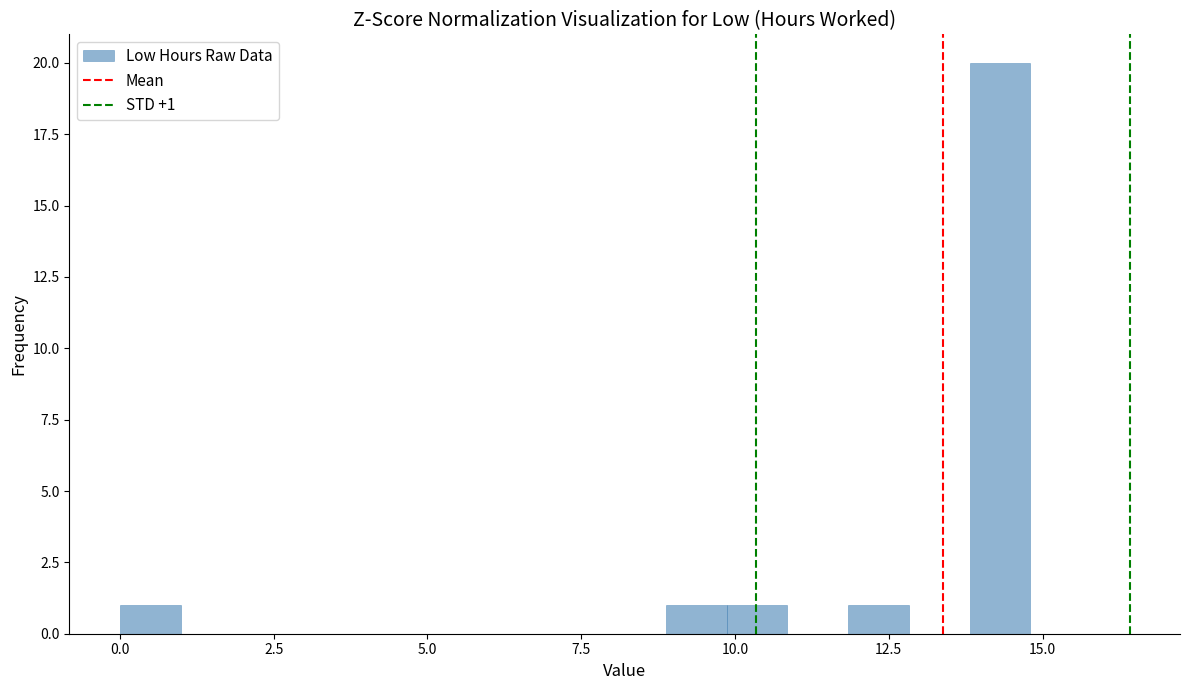

Read against the x-axis, roughly where is the centre of the tallest bar?

14.5